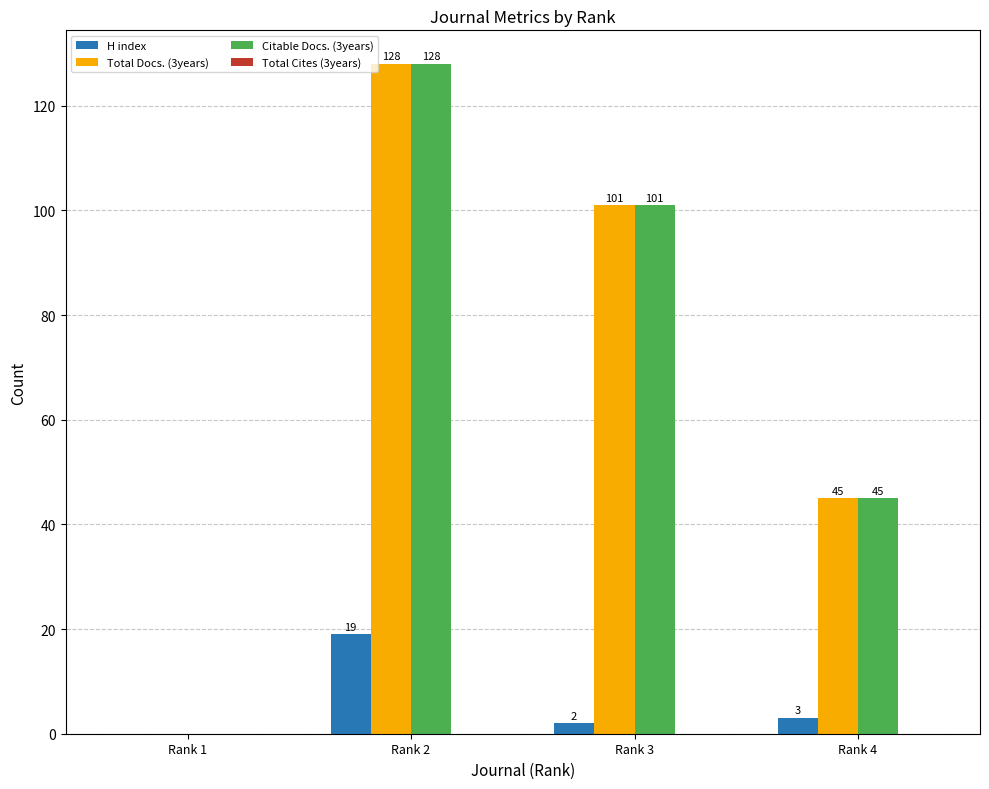

What is the spread (max minus min) of values at Rank 4?

42